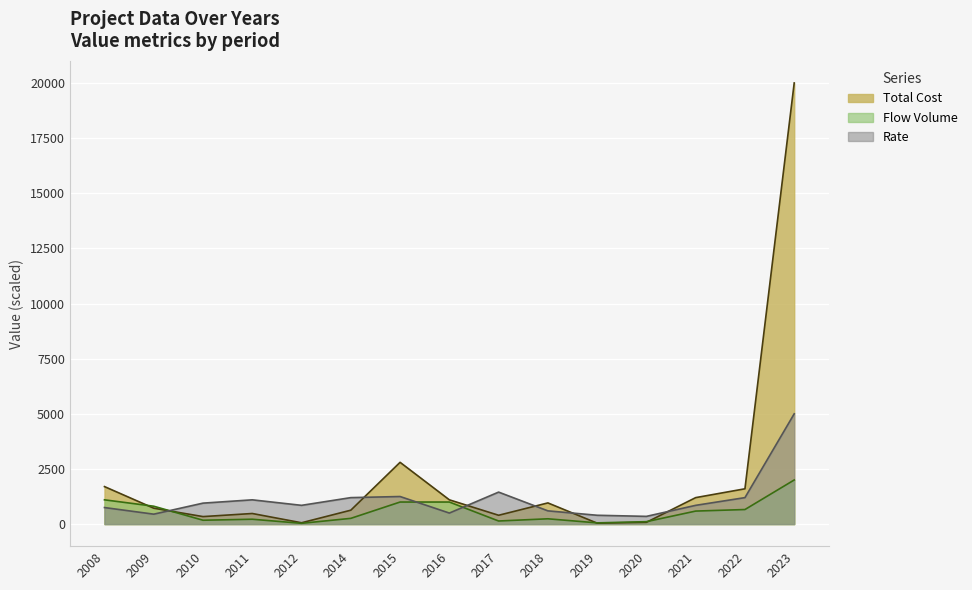

What is the minimum value for rate?

350